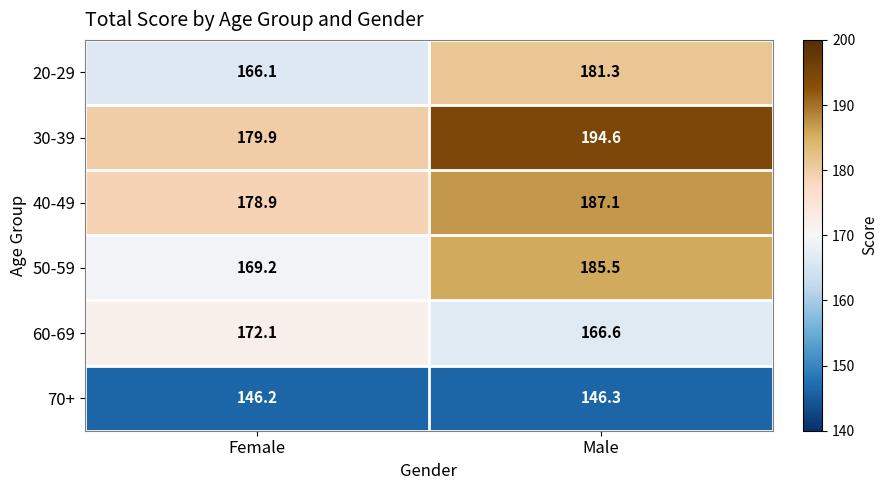

What is the spread (max minus min) of values at Female?

33.7